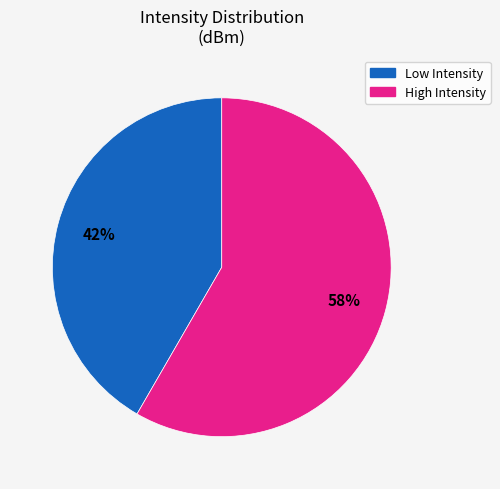

To the nearest percent, what is the average slice percentage?

50%